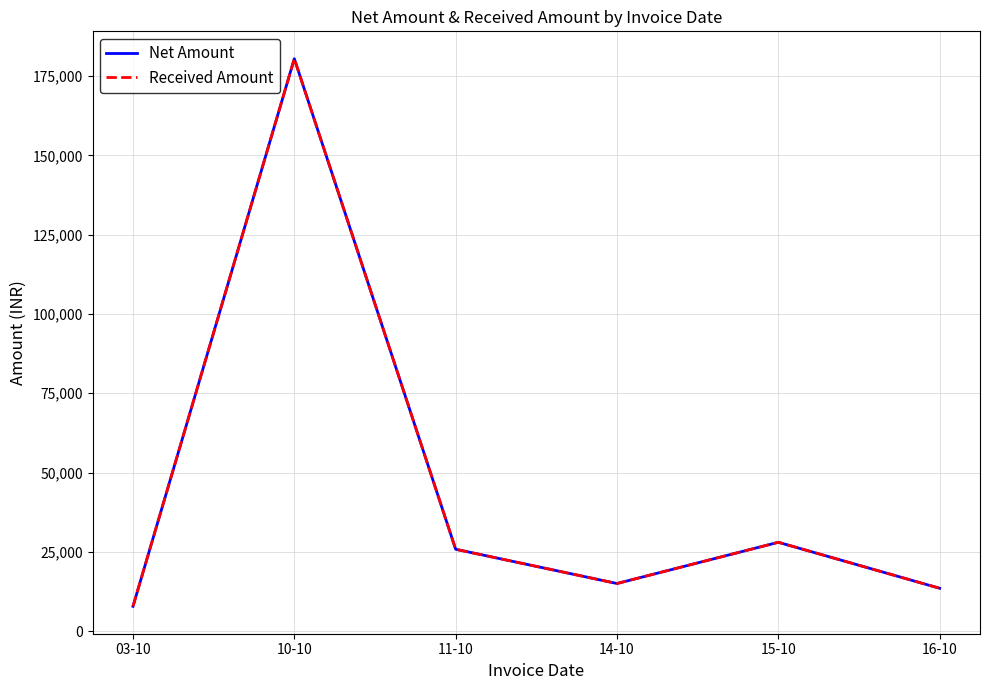

What is the sum of the Net Amount values at 15-10 and 10-10?

208500